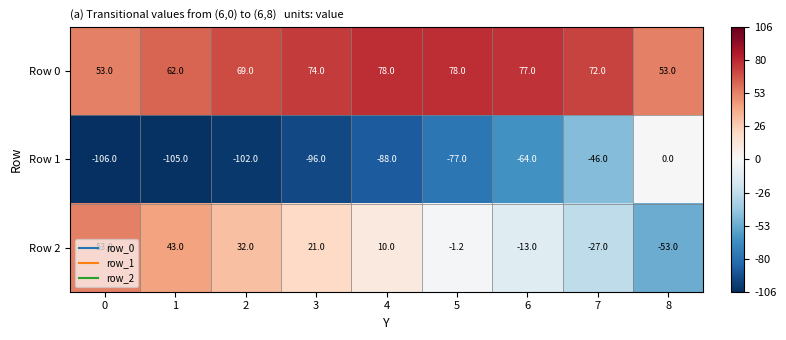

Rank the series by their maximum value, from lowest to highest.

Row 1, Row 2, Row 0